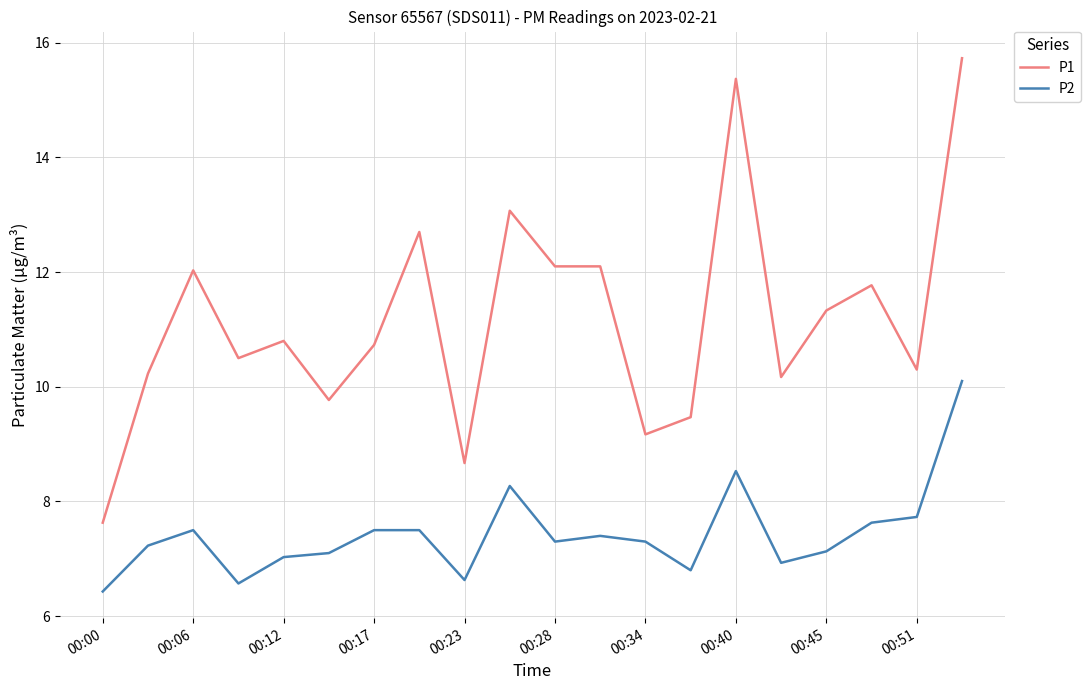

List the series in order of their peak value, highest first.

P1, P2